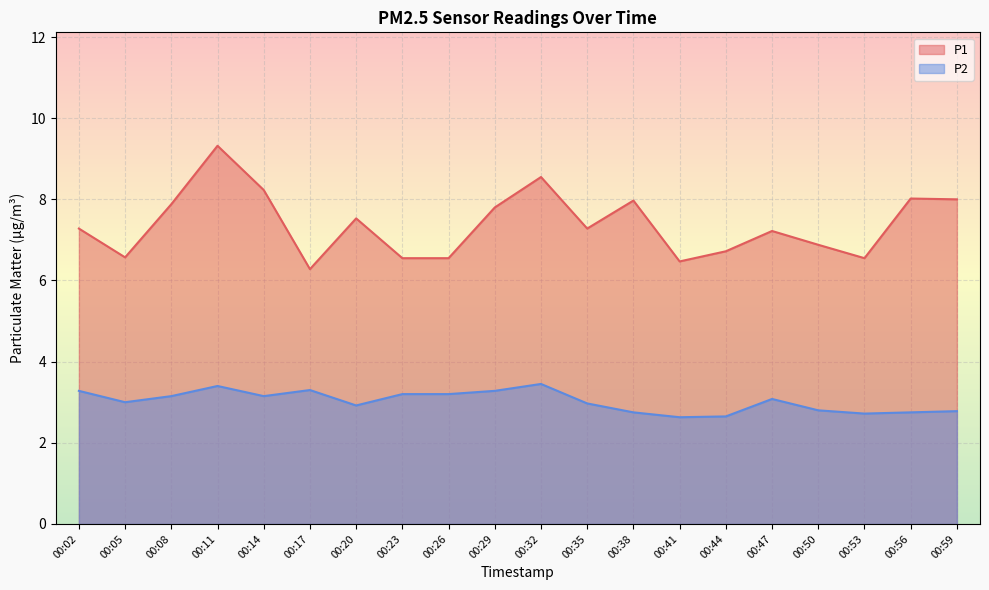

At how many categories does at least one series exceed 3?

20